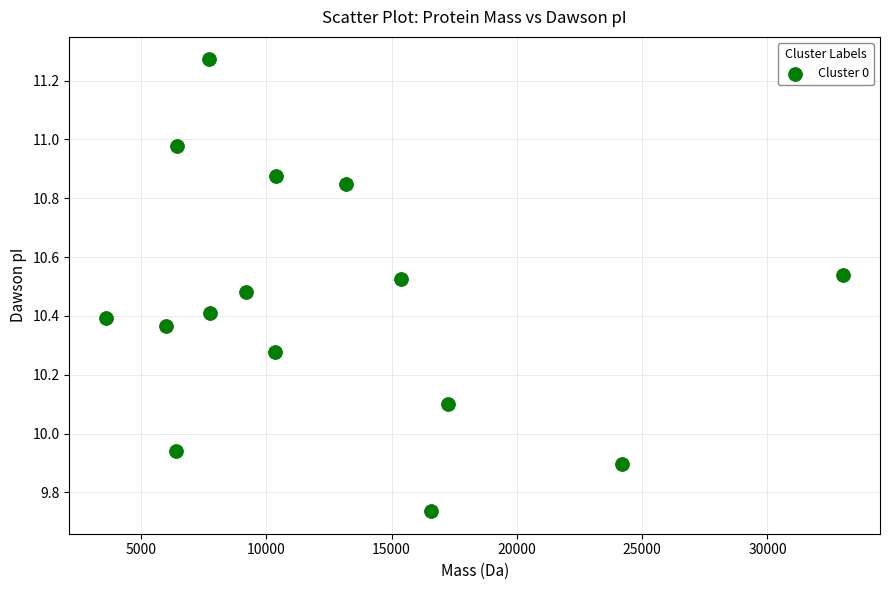

What is the range of X values (max minus min)?

29408.0